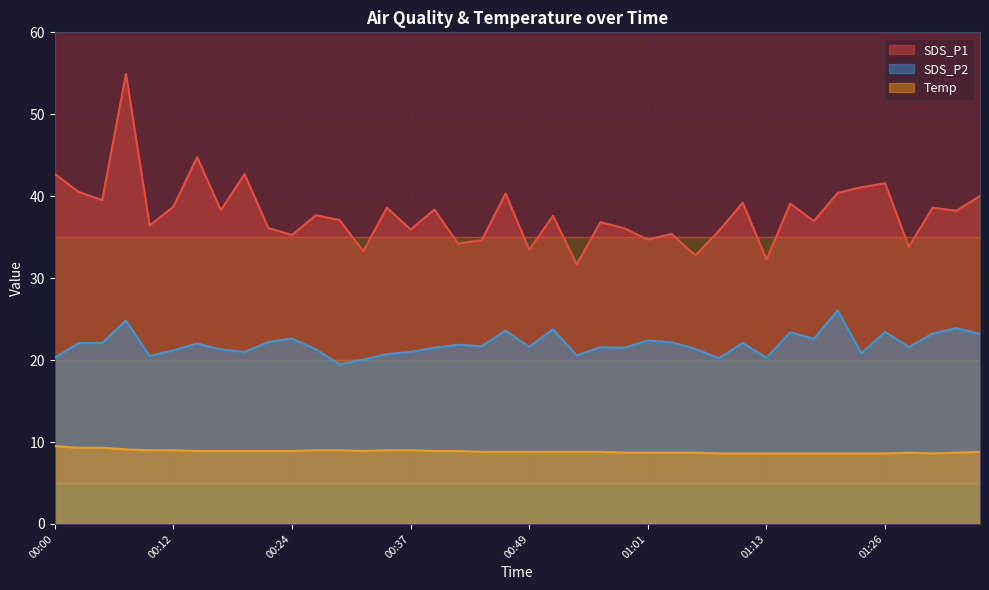

At which label is SDS_P1 closest to 43?

00:00